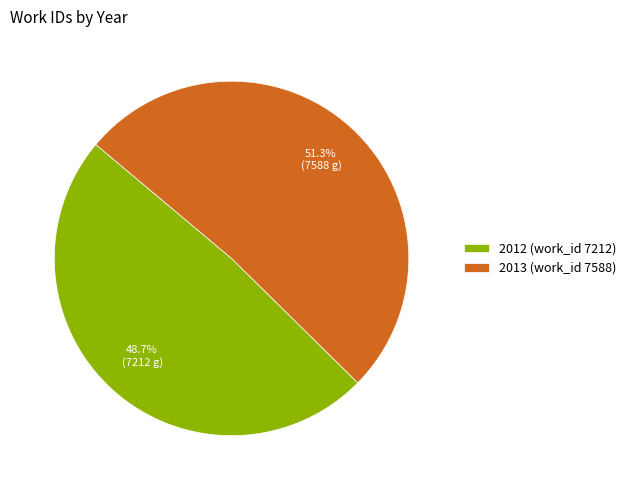

What is the smallest slice in the pie chart?

2012 (work_id 7212)